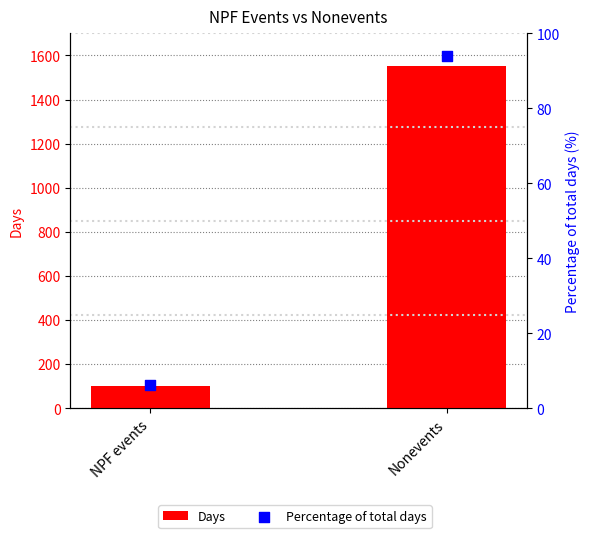

At how many categories does at least one series exceed 1264?

1